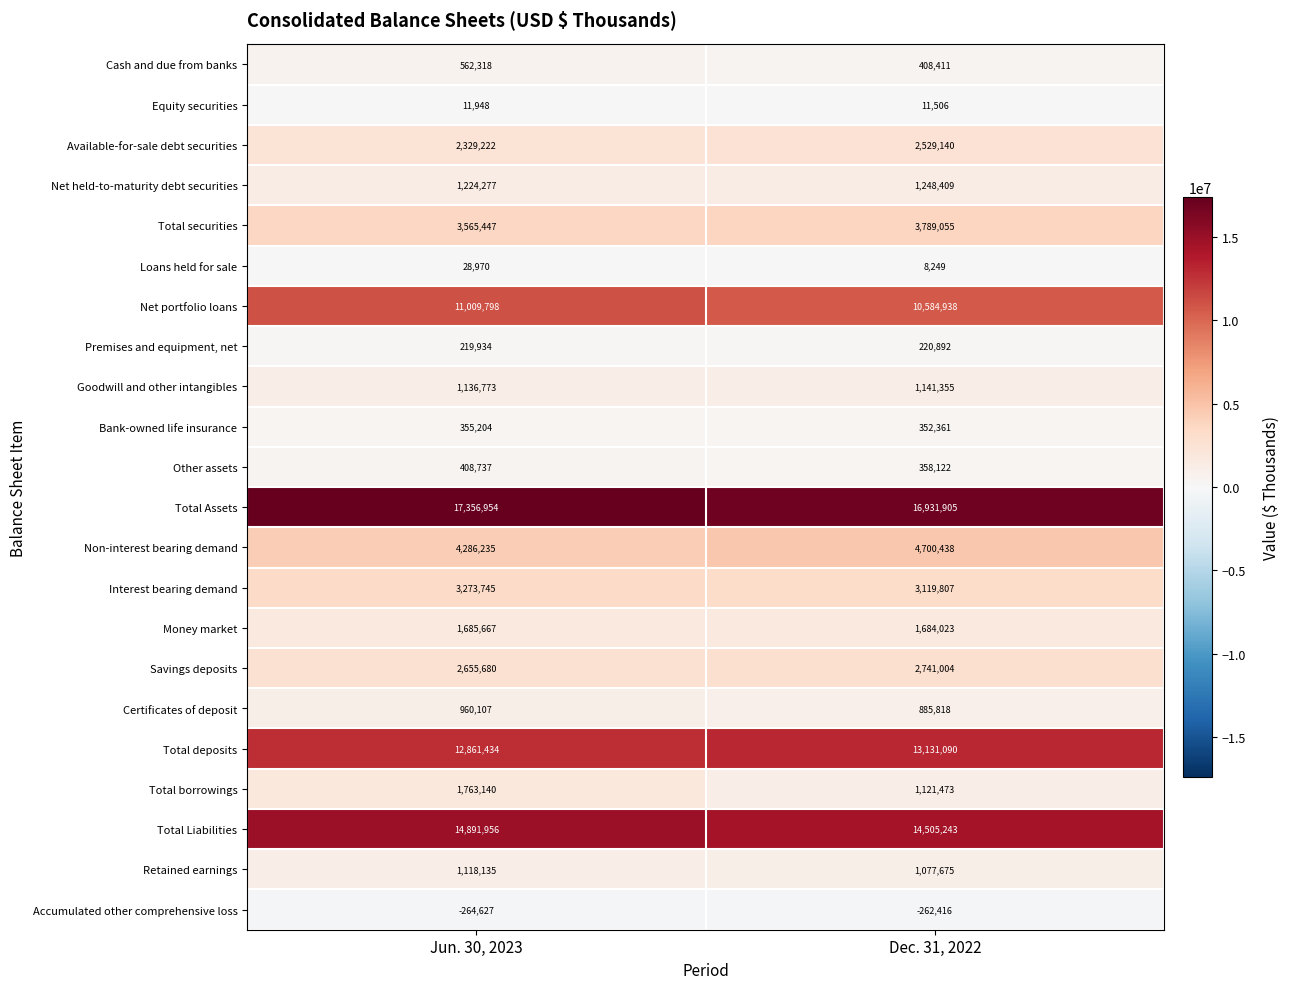

Where is Goodwill and other intangibles nearest to the value 1139064?

Jun. 30, 2023